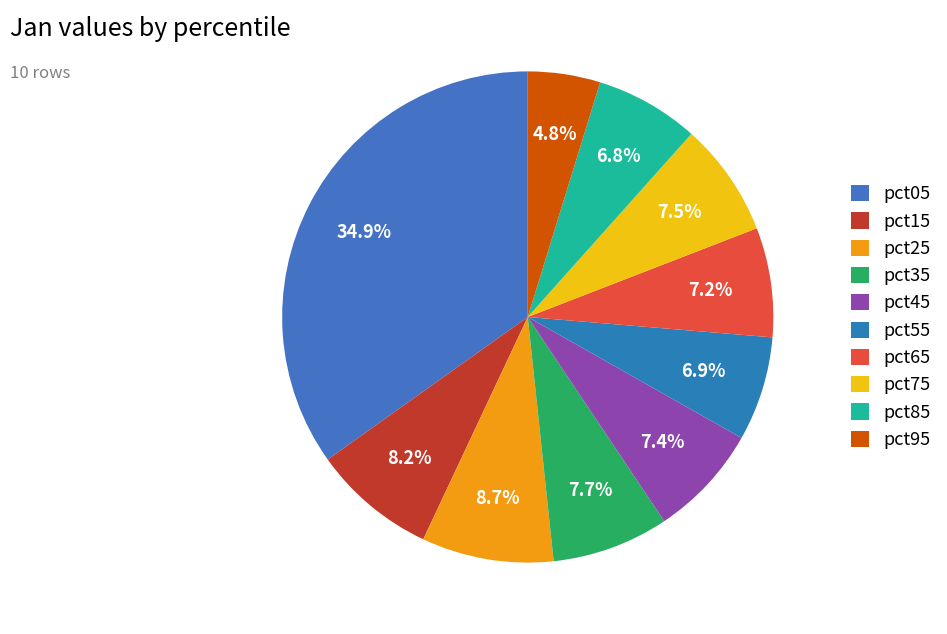

To the nearest percent, what is the difference between the pct15 and pct85 slice percentages?

1%